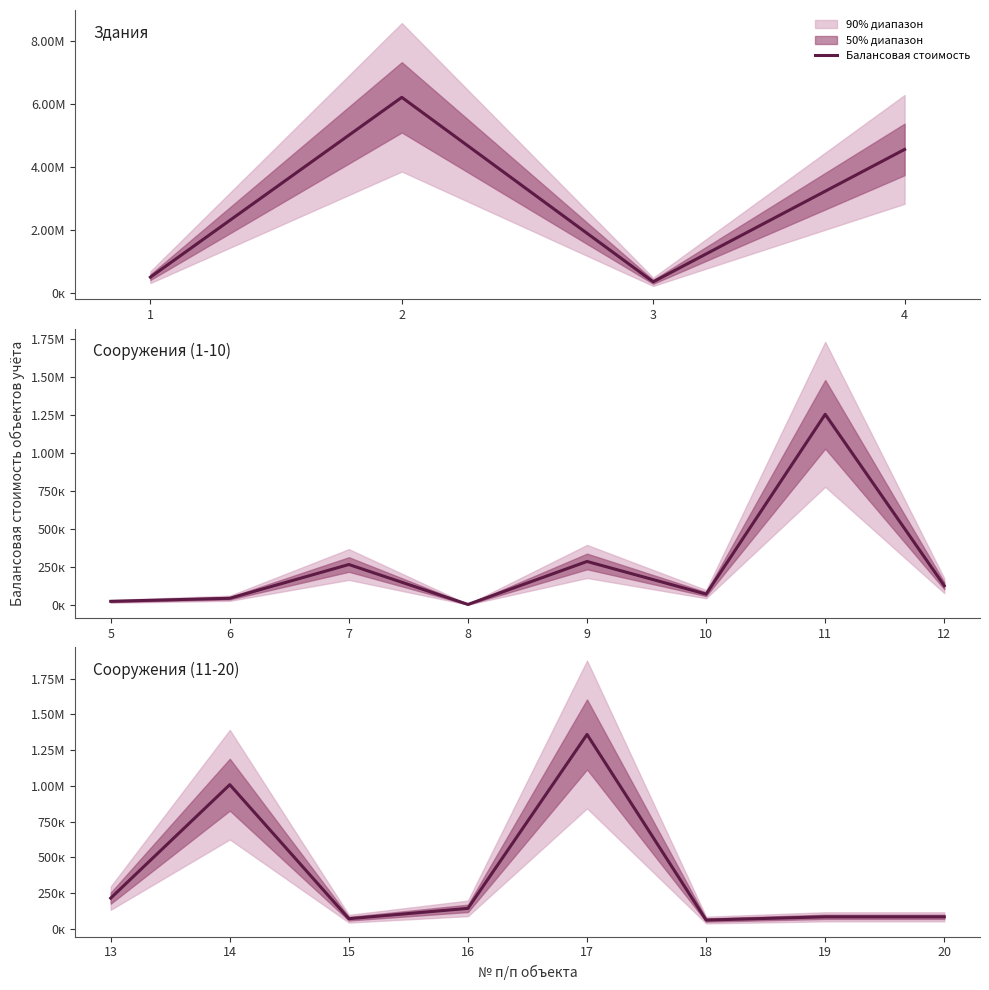

Does the chart have visible grid lines?

No